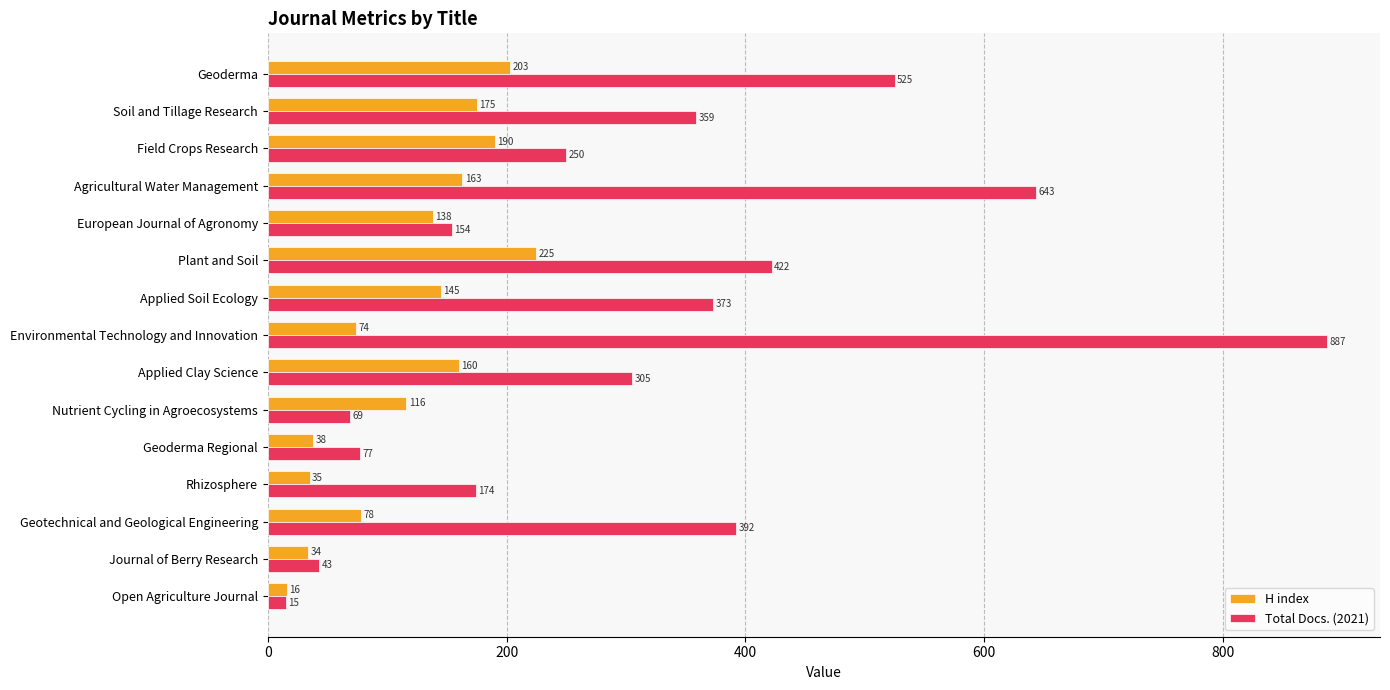

What are all the series names shown in the legend?

H index, Total Docs. (2021)